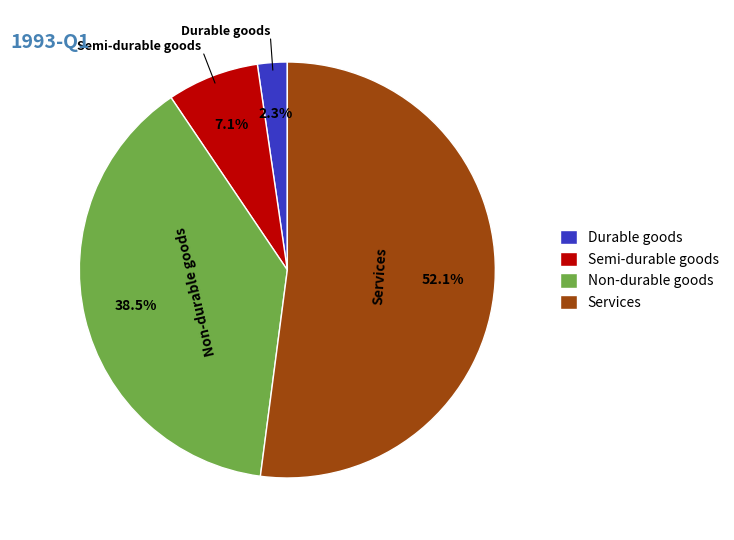

Which slice is the smallest?

Durable goods